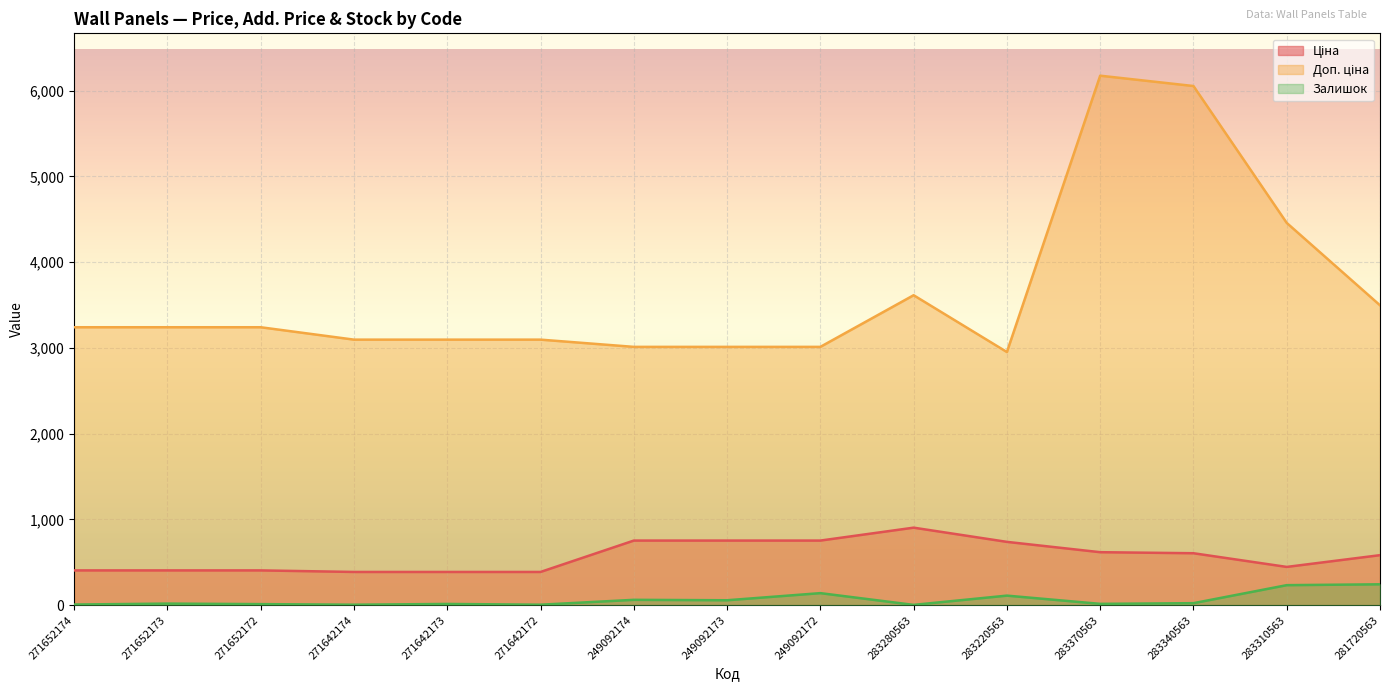

What is the difference between the Доп. ціна values at 283310563 and 283370563?

1716.7